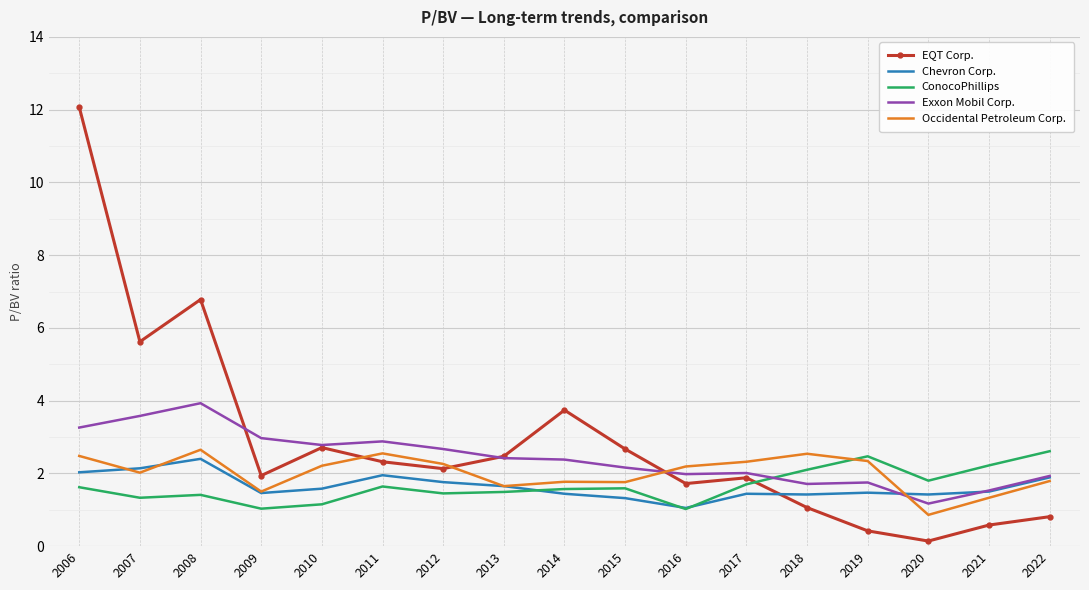

What is the greatest value displayed?

12.1